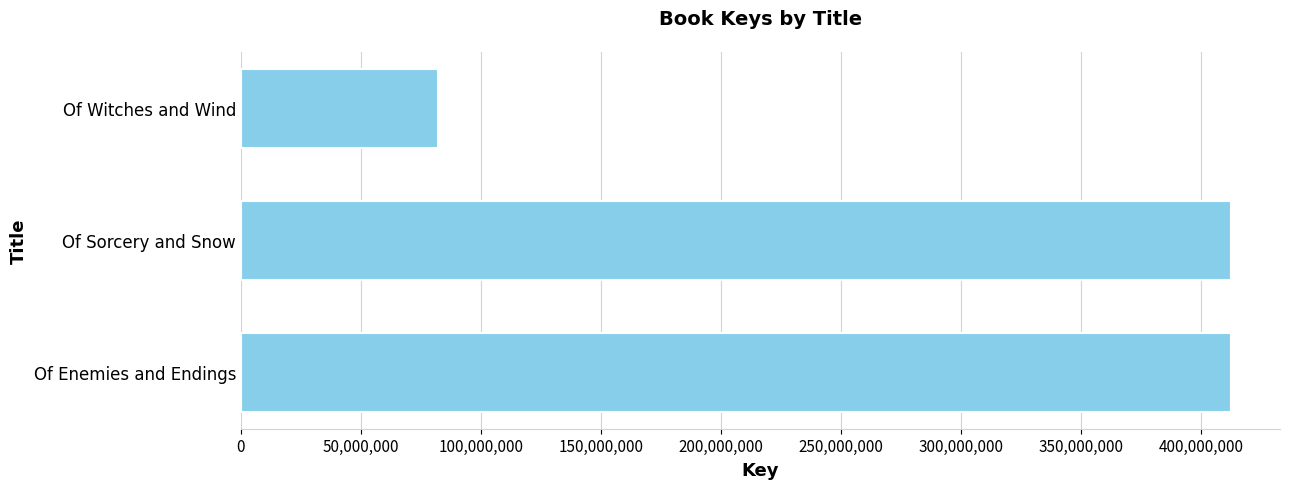

The chart shows a value of 143658953 at Of Witches and Wind. True or false?

False